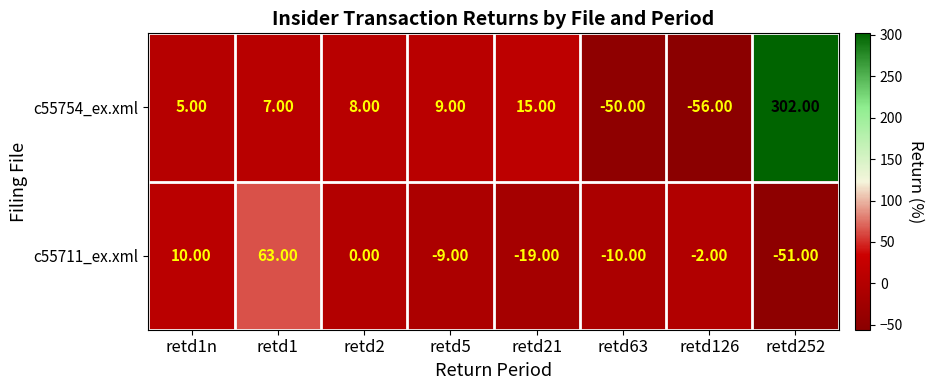

What is the difference between the highest and lowest values at retd126?

54